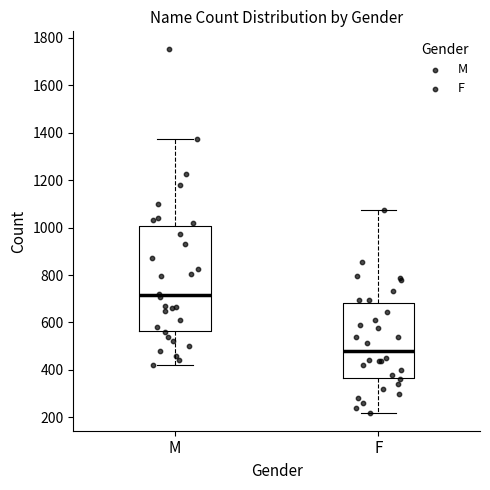

Which box has the lowest median line?

F